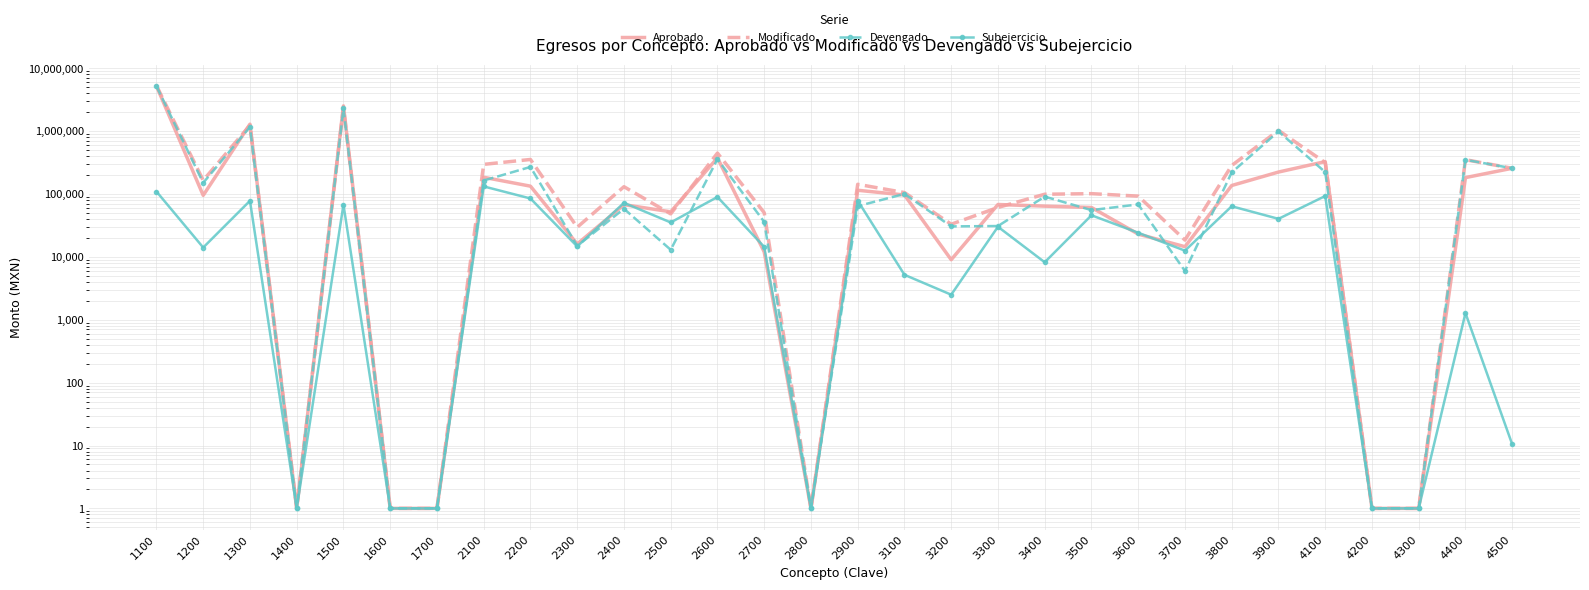

What are all the series names shown in the legend?

Aprobado, Modificado, Devengado, Subejercicio